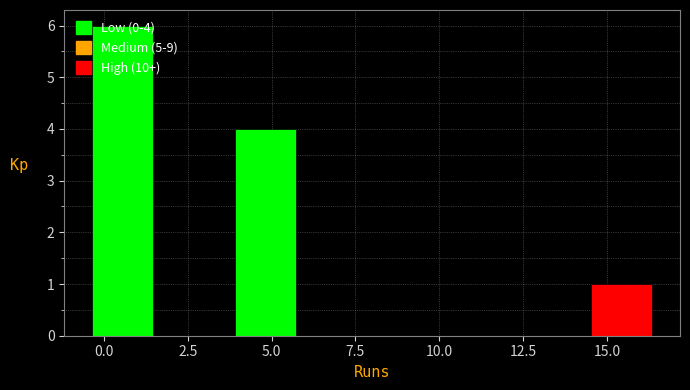

Over which range of the x-axis is the bar tallest?

-0.5 to 1.5